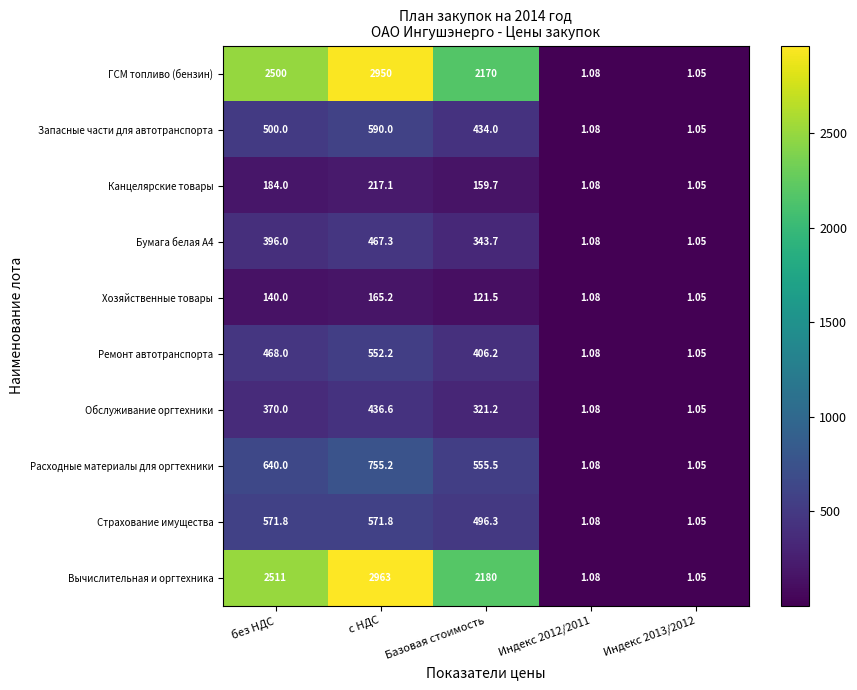

Which series has the largest range (max minus min)?

Вычислительная и оргтехника